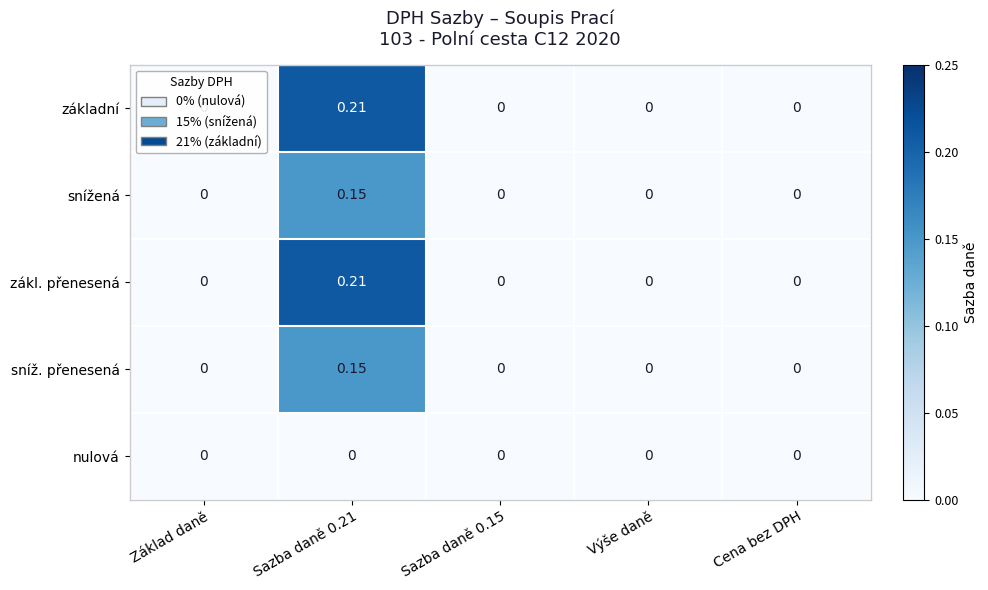

At how many categories does at least one series exceed 0?

1